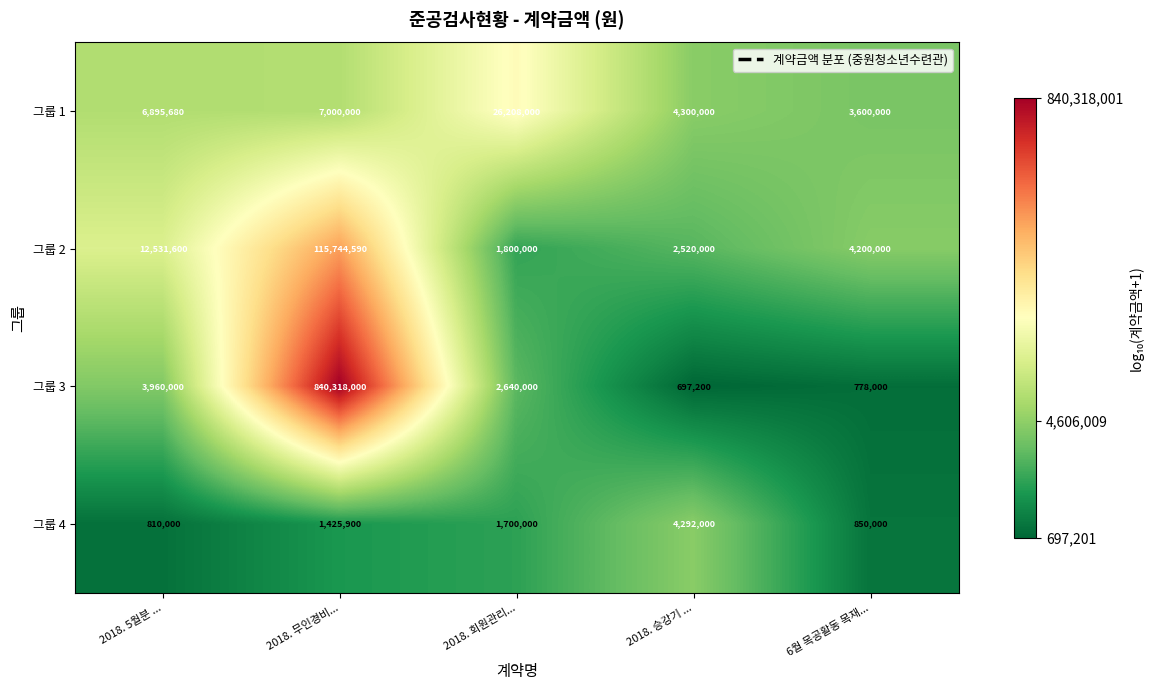

Reading left to right, extract all data points from this chart.

그룹 1: 6895680	7000000	26208000	4300000	3600000
그룹 2: 12531600	115744590	1800000	2520000	4200000
그룹 3: 3960000	840318000	2640000	697200	778000
그룹 4: 810000	1425900	1700000	4292000	850000